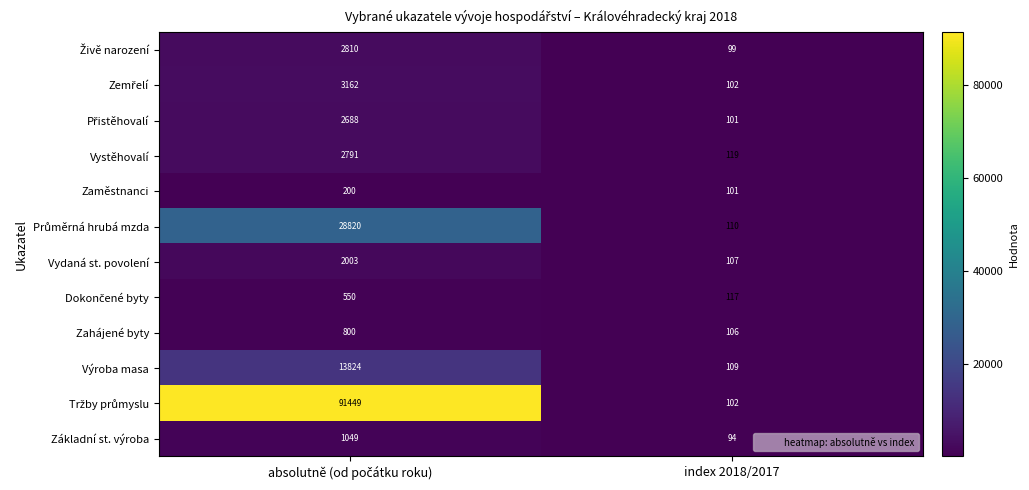

Count the number of categories in the chart.

2